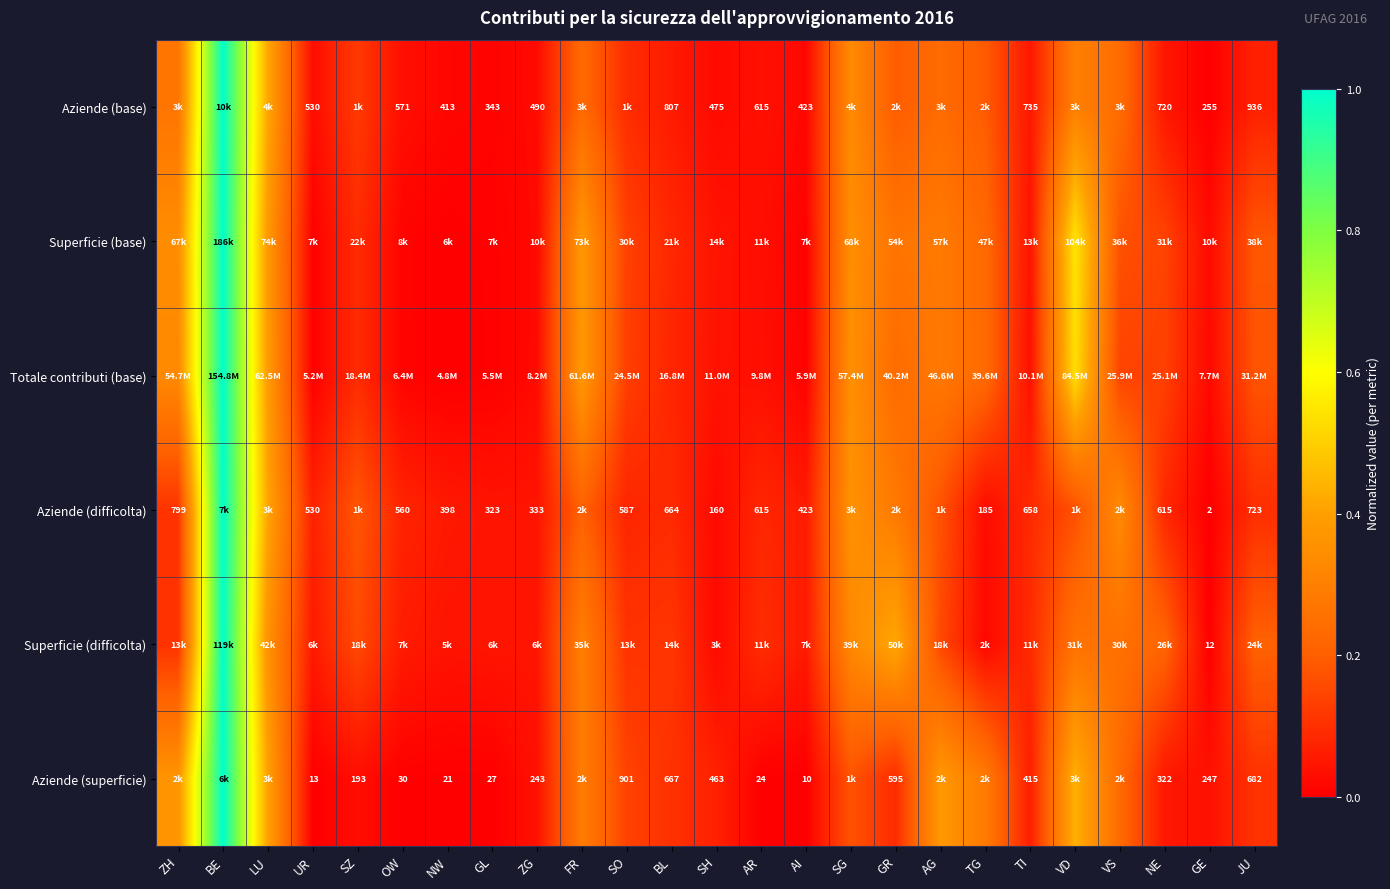

The Superficie (difficolta) series shows 0.0 at TG. True or false?

True